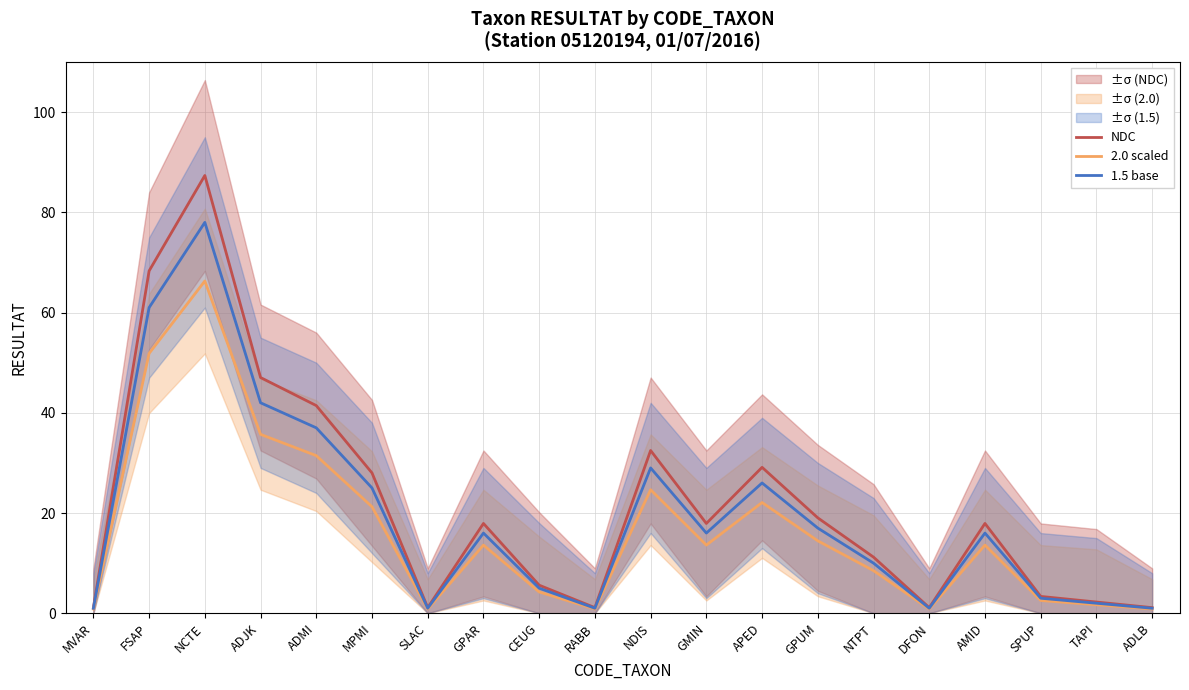

What position from the right is NCTE?

18